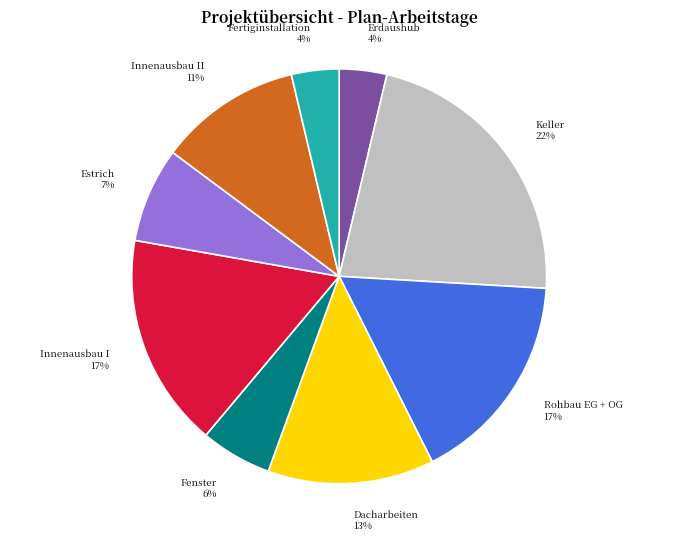

How many slices are in this pie chart?

9